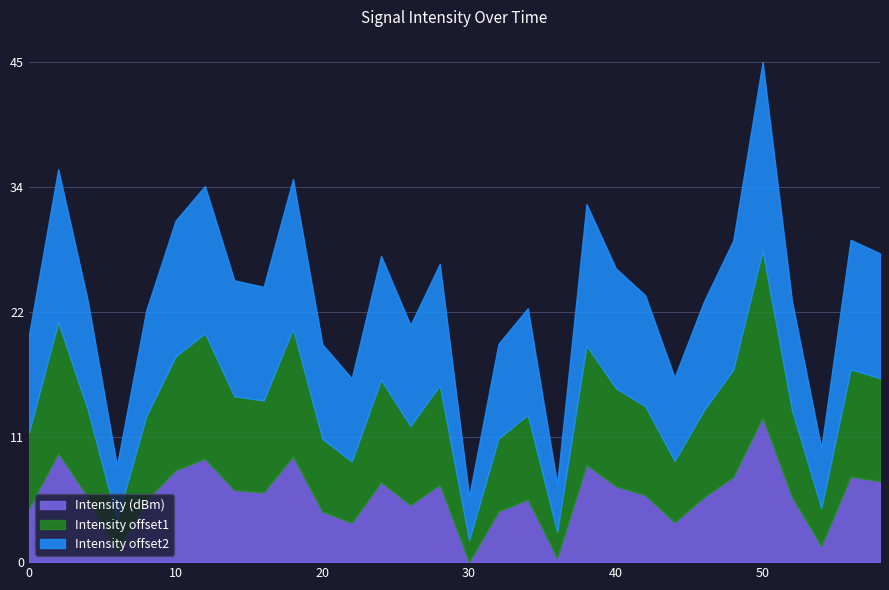

How many lines are shown in the chart?

3